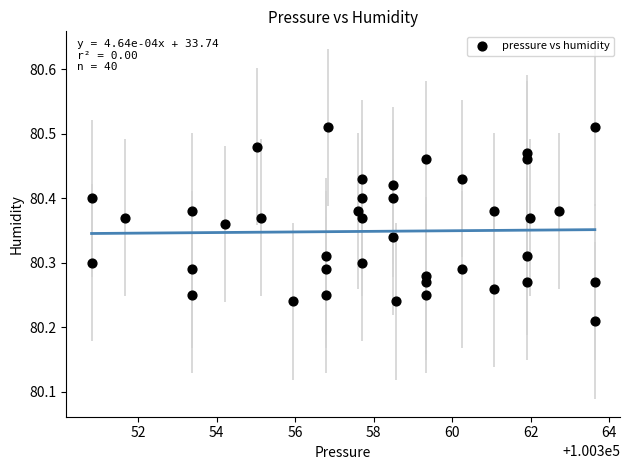

What is the range of Y values (max minus min)?

0.3